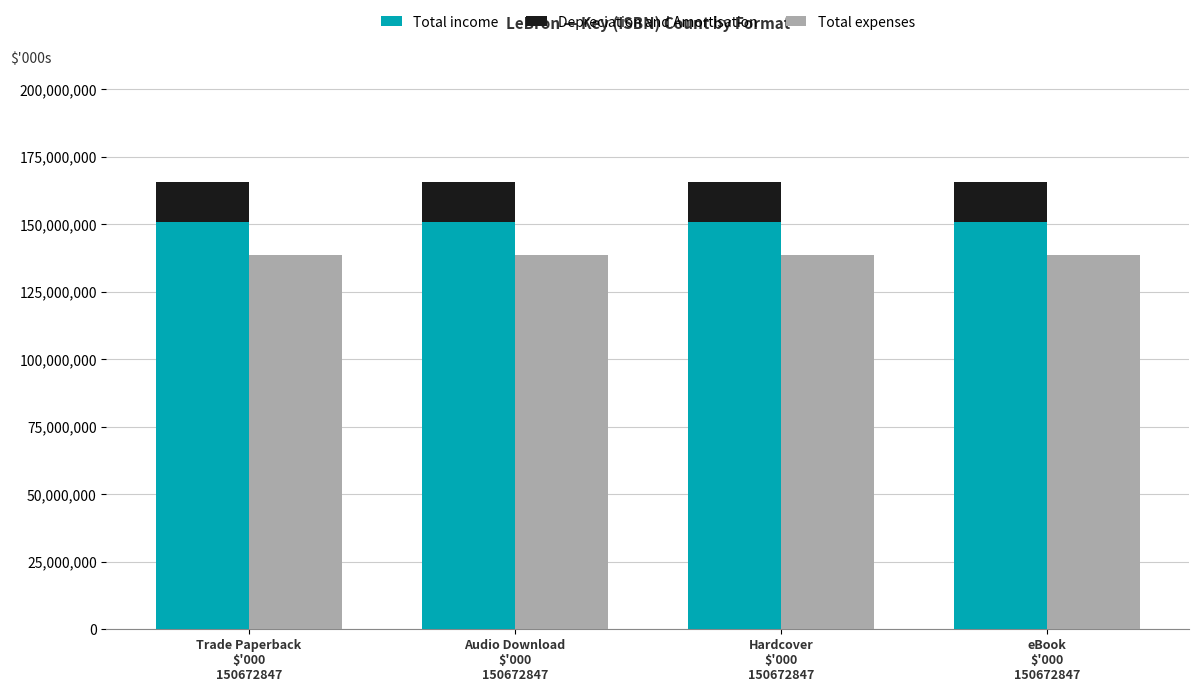

Reading left to right, transcribe all the data shown in this chart.

Total income: 150672847	150672847	150672847	150672847
Depreciation and Amortisation: 15067284	15067284	15067284	15067284
Total expenses: 138619019	138619019	138619019	138619019